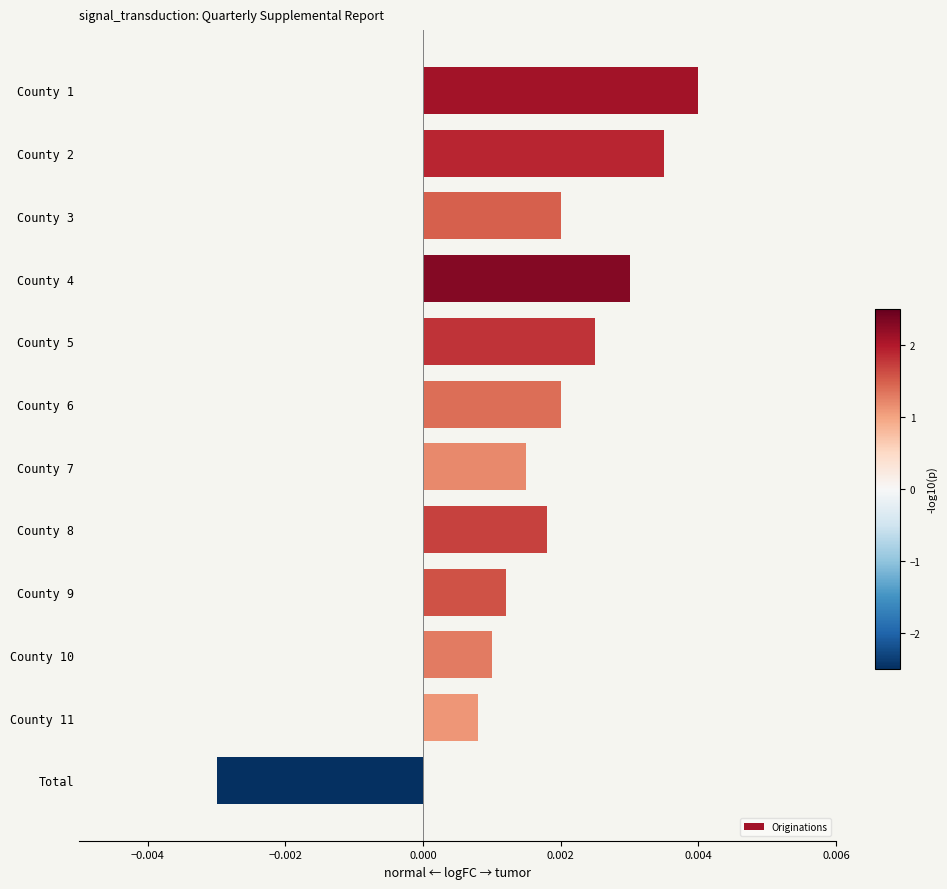

Which category has the highest value across all series?

County 1